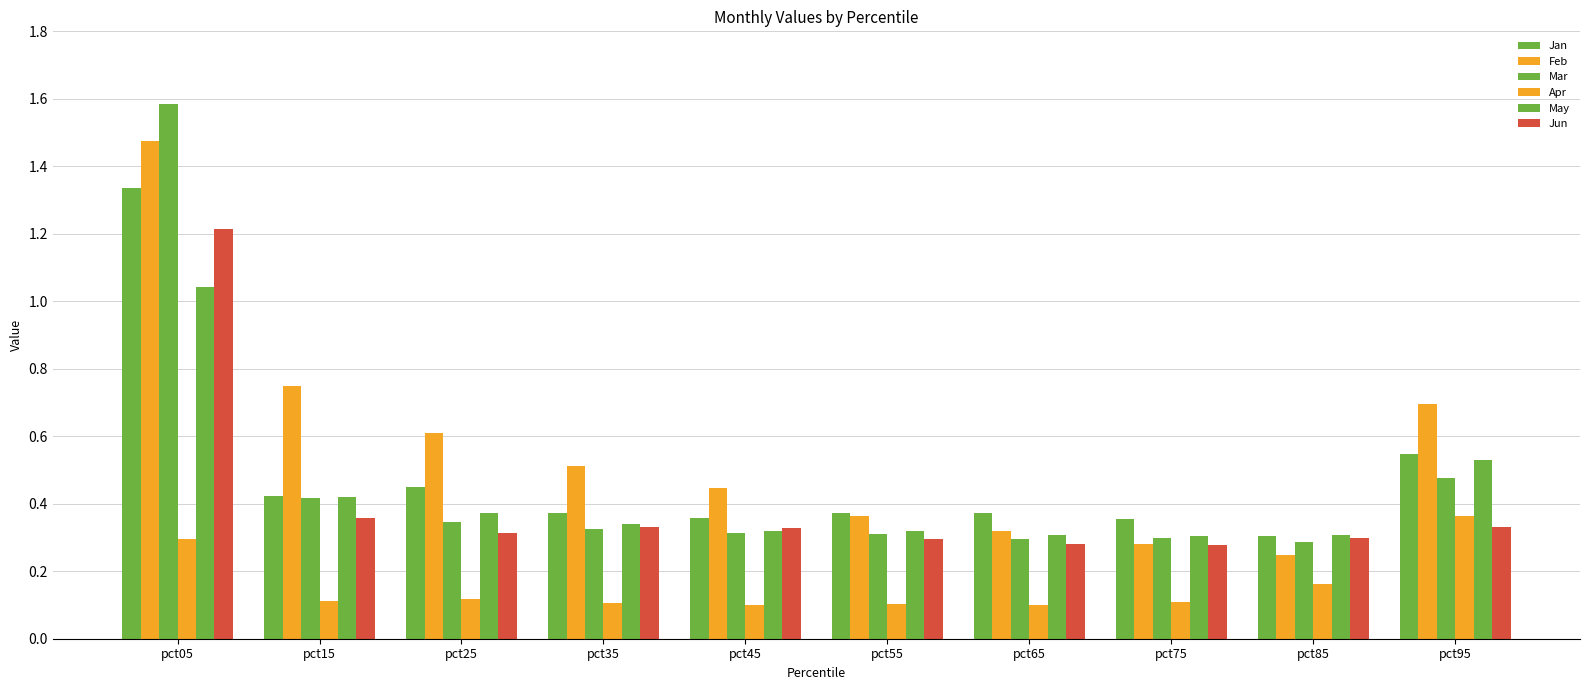

The Apr series shows 0.2 at pct85. True or false?

True